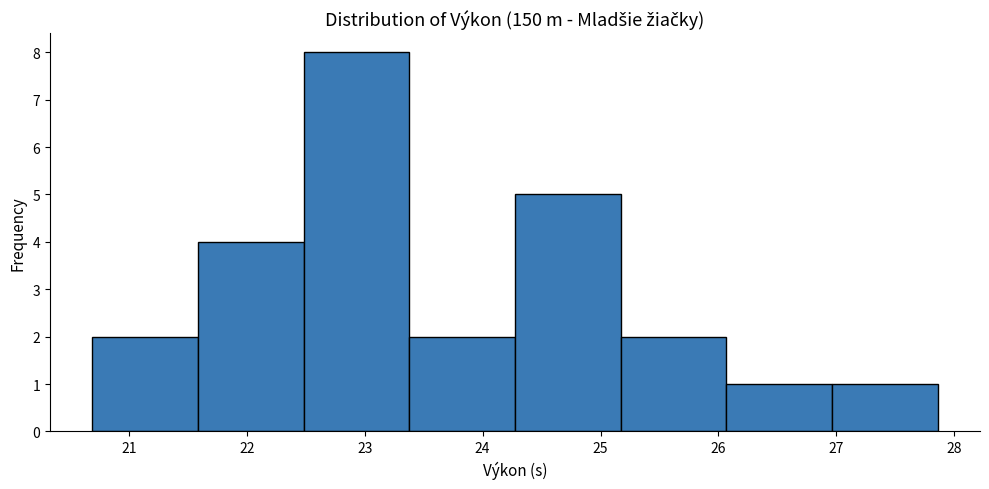

Reading left to right, transcribe this chart: for each bar, give the range it covers on the x-axis and its height. Neither the bar edges nor the heights are printed on the chart, so give them approximately, as read against the axes.

20.7 to 21.6: 2
21.6 to 22.5: 4
22.5 to 23.4: 8
23.4 to 24.3: 2
24.3 to 25.2: 5
25.2 to 26.1: 2
26.1 to 27.0: 1
27.0 to 27.9: 1